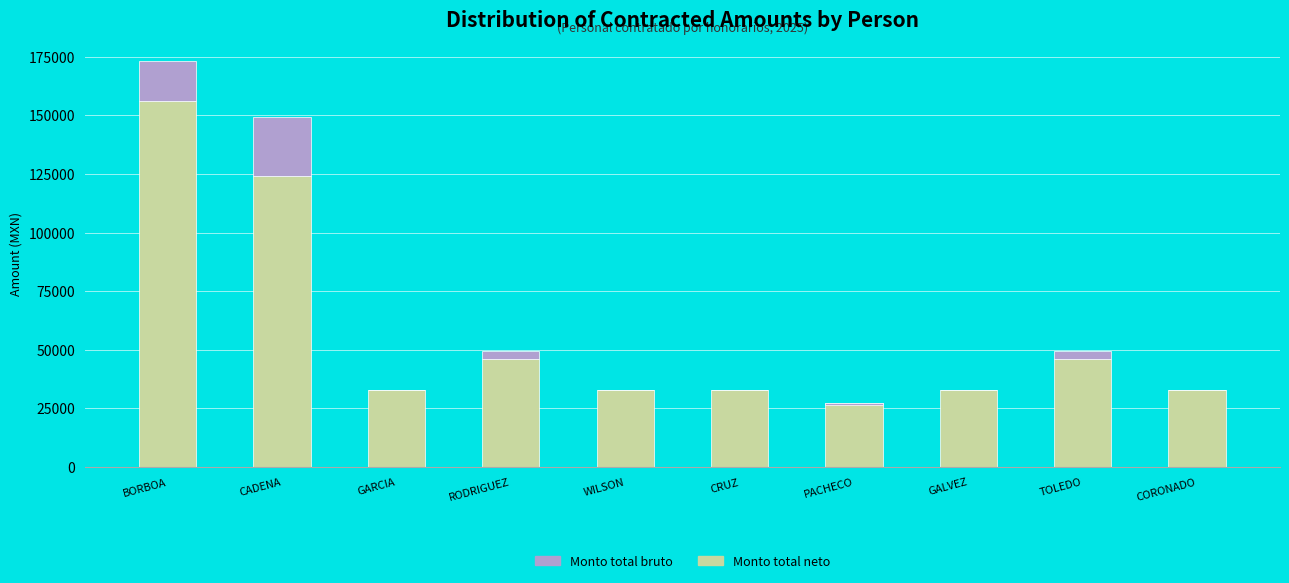

Is it true that Monto total bruto equals 4805.5 at TOLEDO?

False